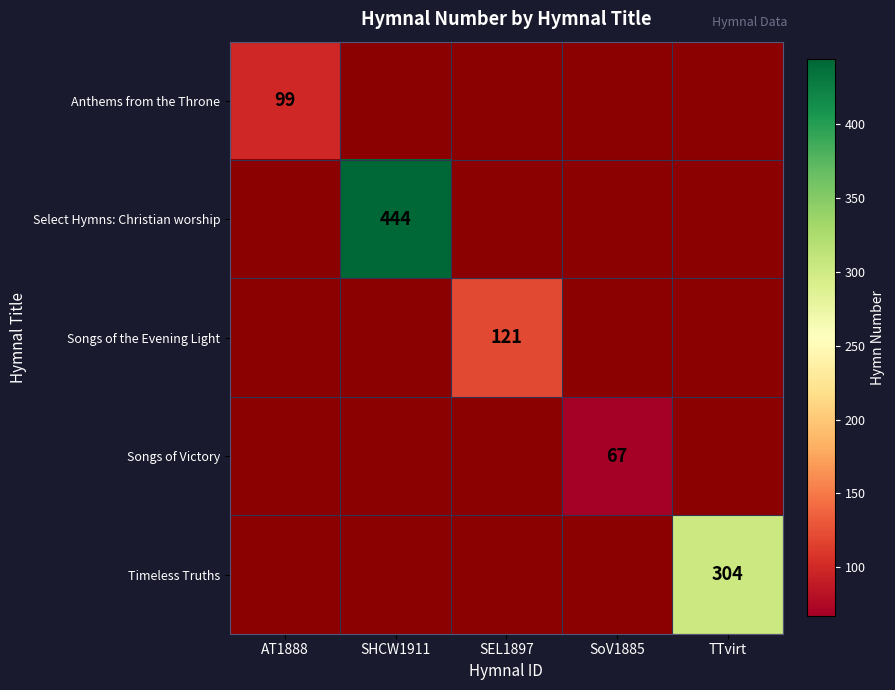

What is the maximum value shown in the chart?

444.0